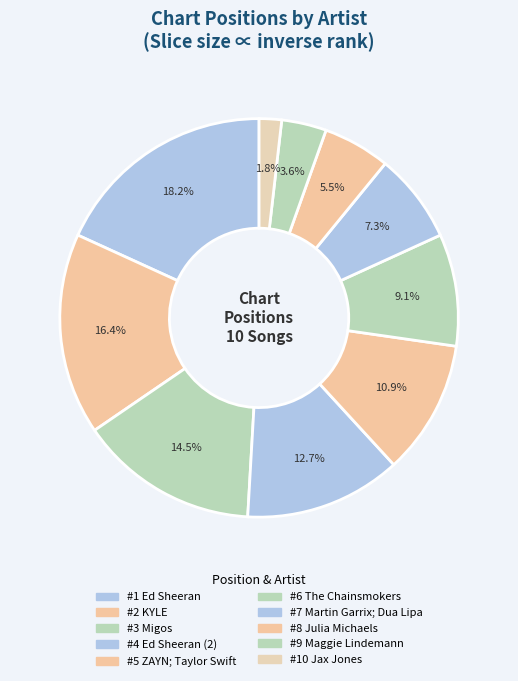

How many segments does this pie chart have?

10